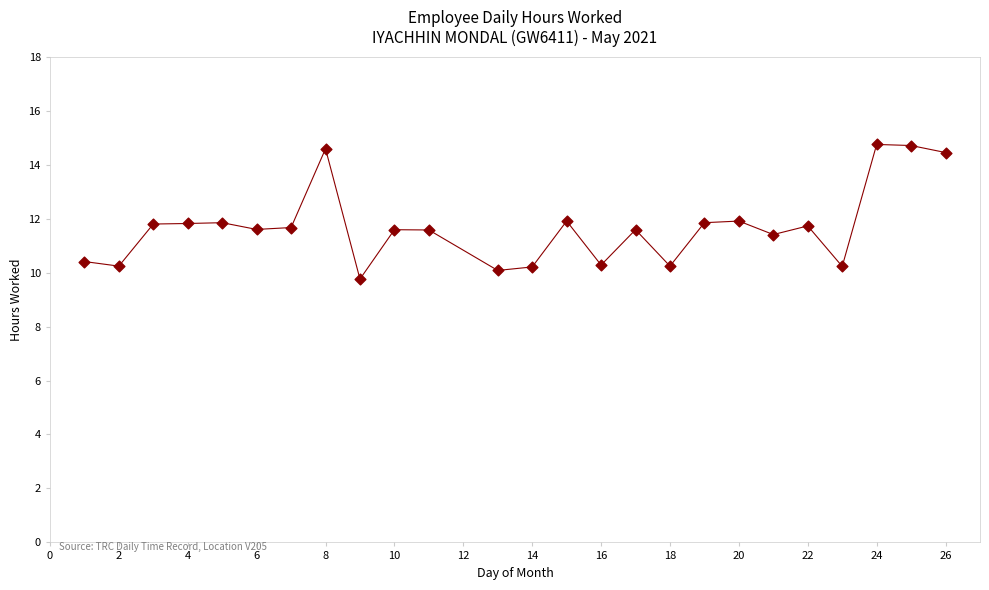

What is the range of Y values (max minus min)?

5.0